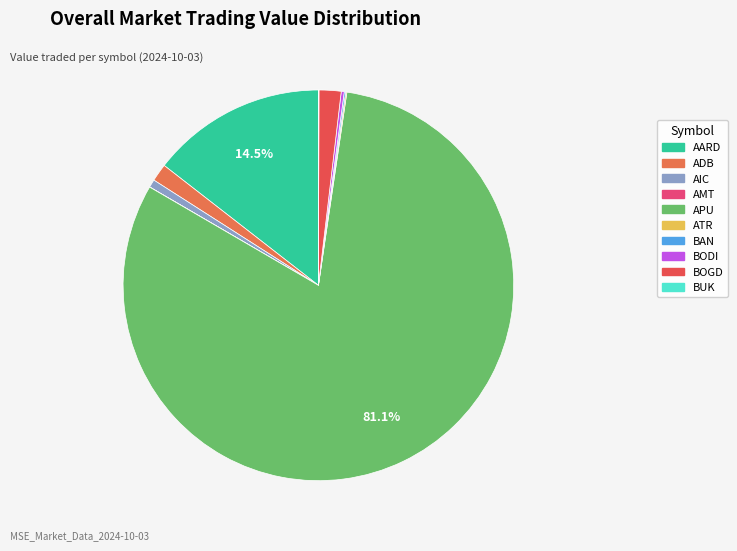

How many slices are in this pie chart?

10